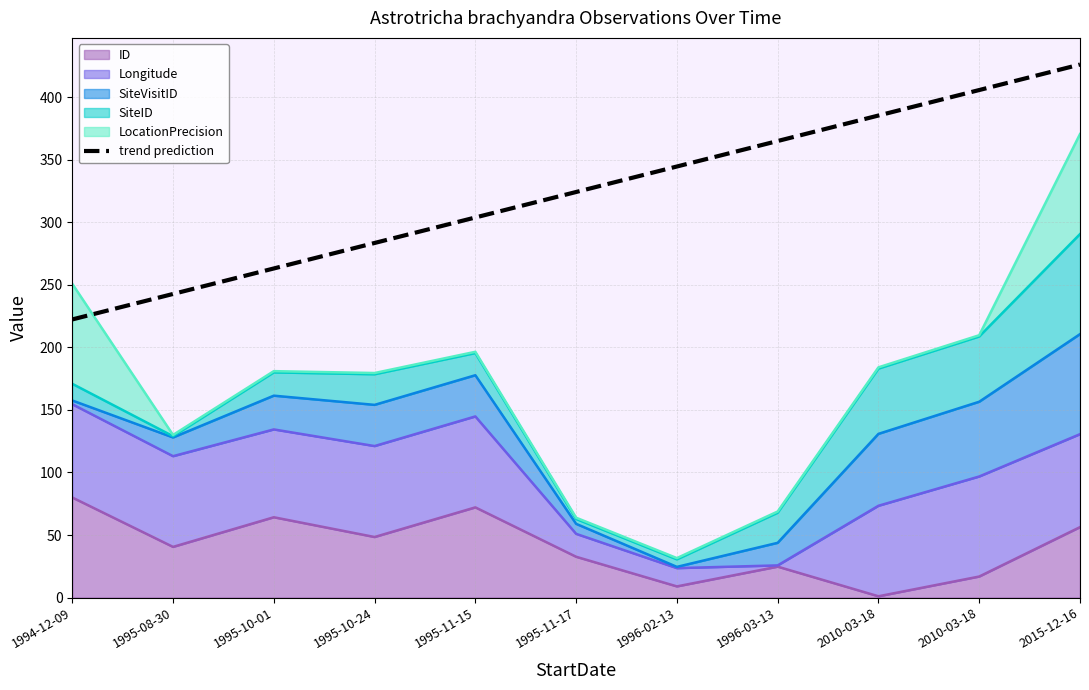

How many lines are shown in the chart?

1